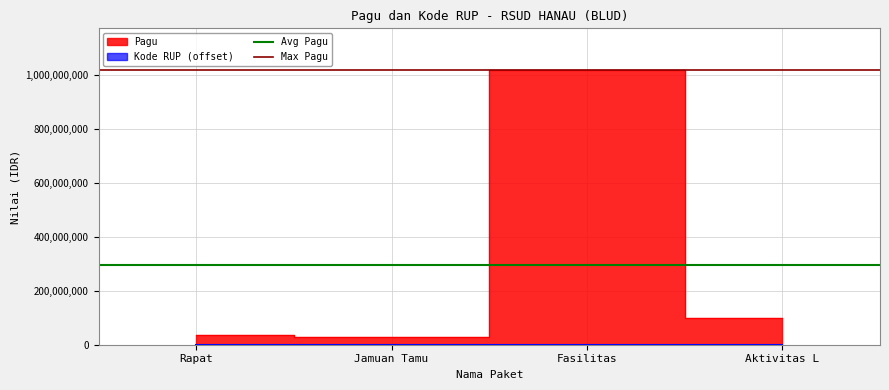

The Max Pagu series shows 1020000000 at Jamuan Tamu. True or false?

True